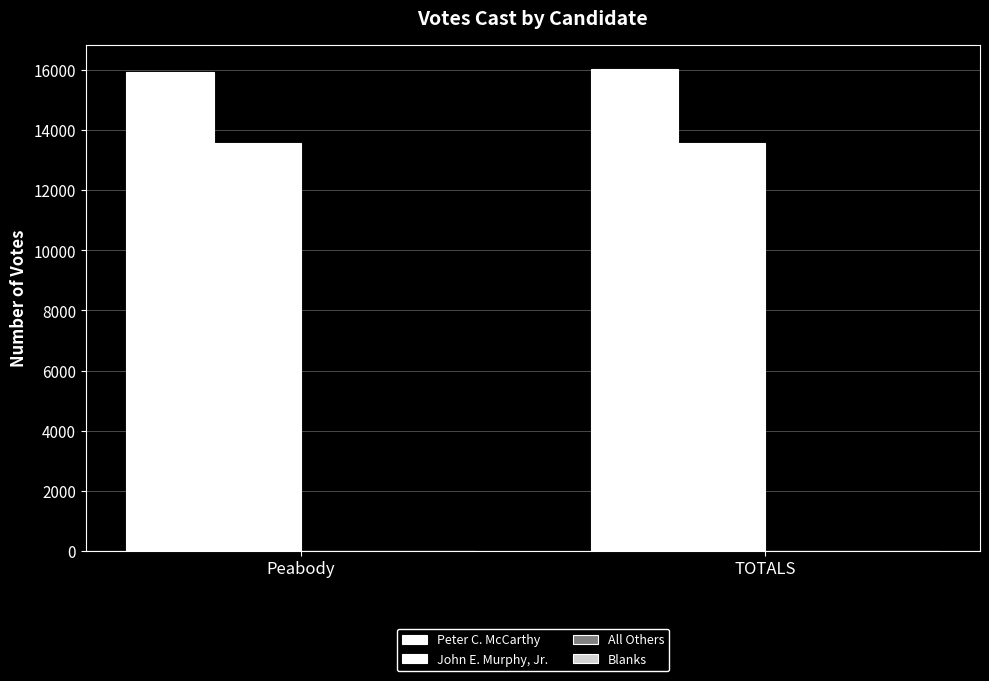

Are the bars grouped side by side (vs. stacked)?

Yes